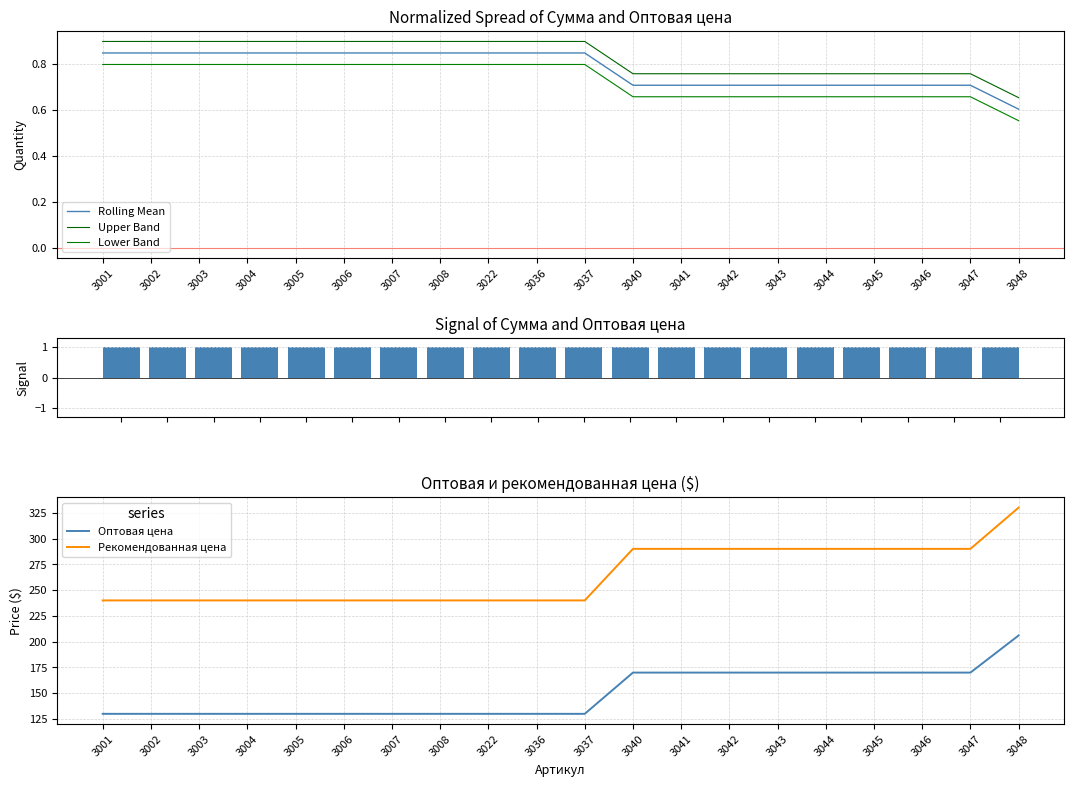

What is the spread (max minus min) of values at 3047?

289.3